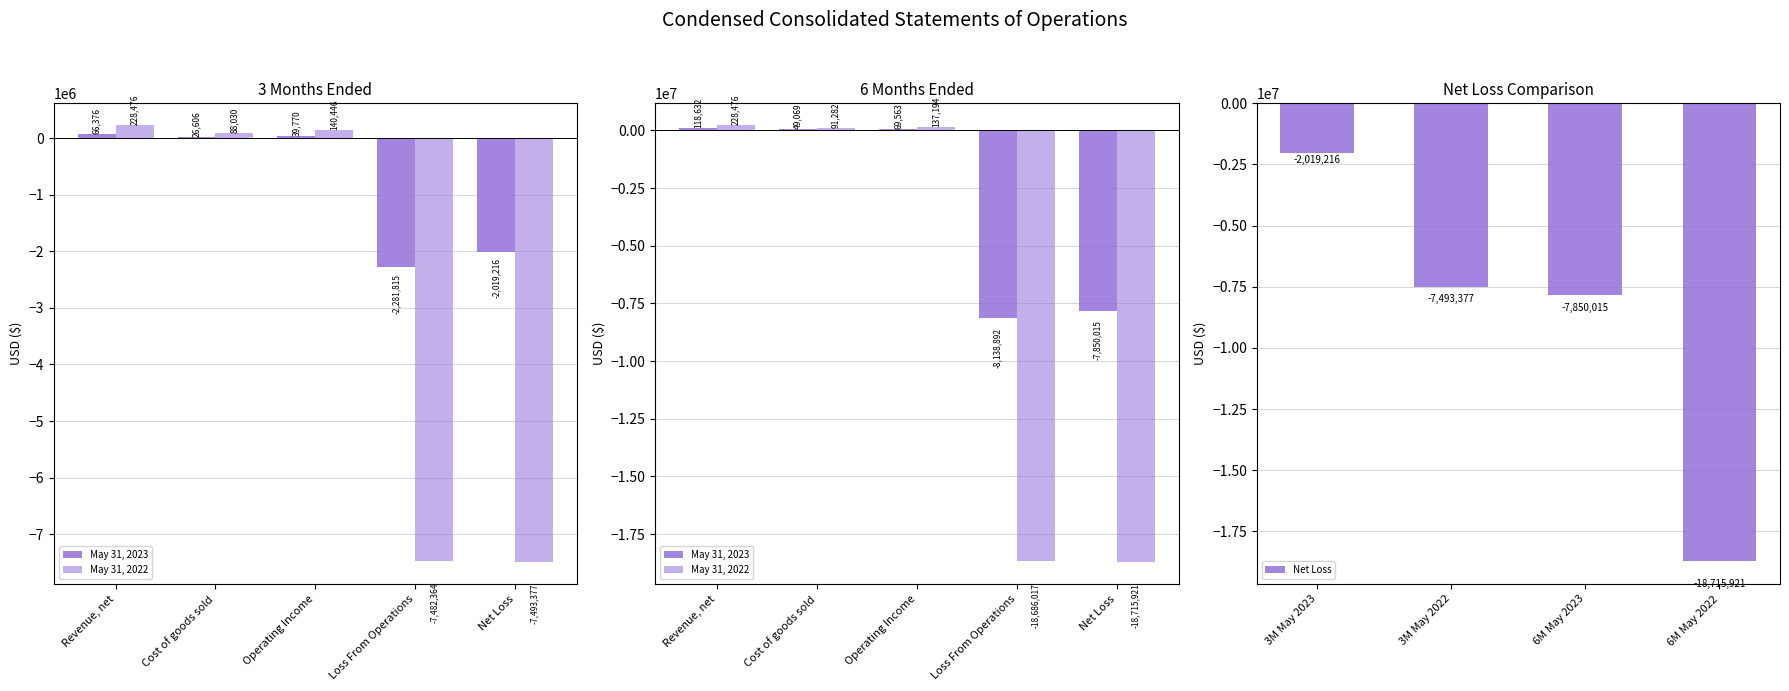

Reading right to left, transcribe all the data shown in this chart.

3 Months Ended May 31, 2023: -2019216	-2281815	39770	26606	66376
3 Months Ended May 31, 2022: -7493377	-7482364	140446	88030	228476
6 Months Ended May 31, 2023: -7850015	-8138892	69563	49069	118632
6 Months Ended May 31, 2022: -18715921	-18686017	137194	91282	228476